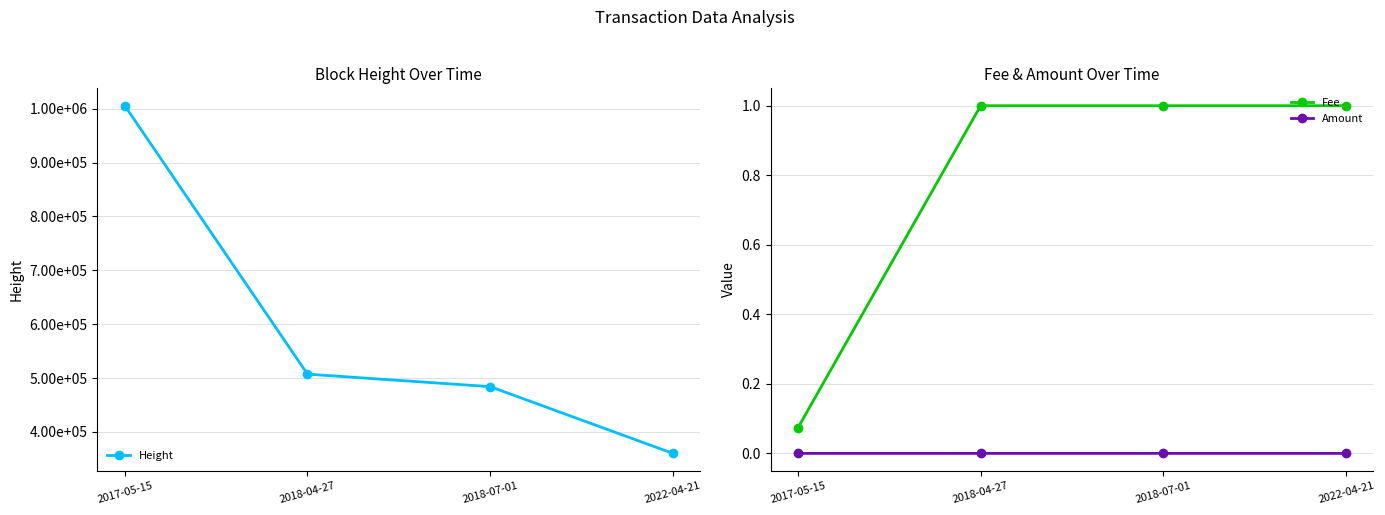

What position from the left is 2018-04-27?

2